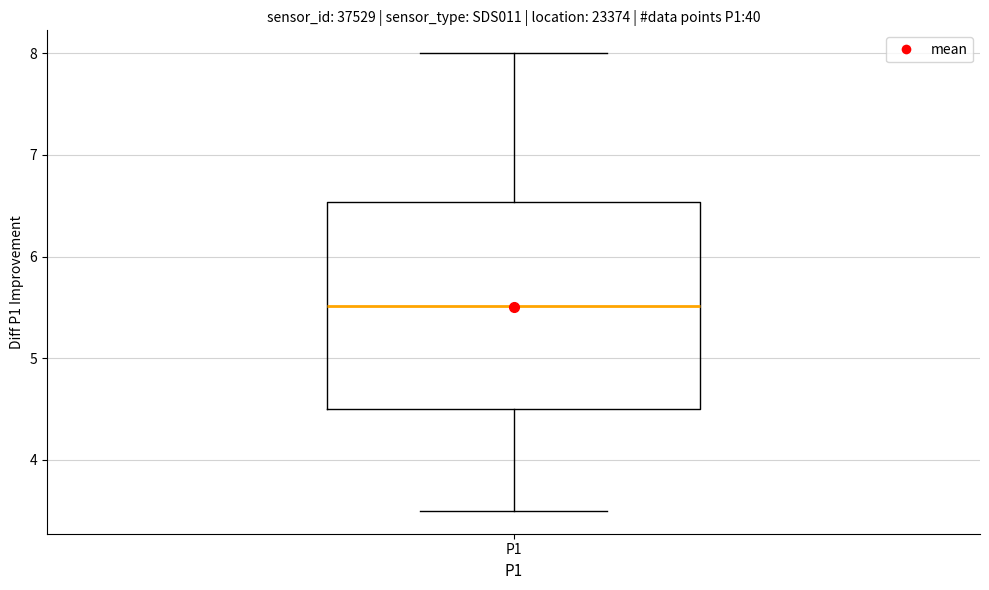

Transcribe this box plot: give where the median line is, the range the box spans, and where the two whiskers end, as read against the y-axis. The values are not printed on the chart, so give them approximately, as read against the axis.

median 5.5, box 4.5 to 6.5, whiskers 3.5 to 8.0